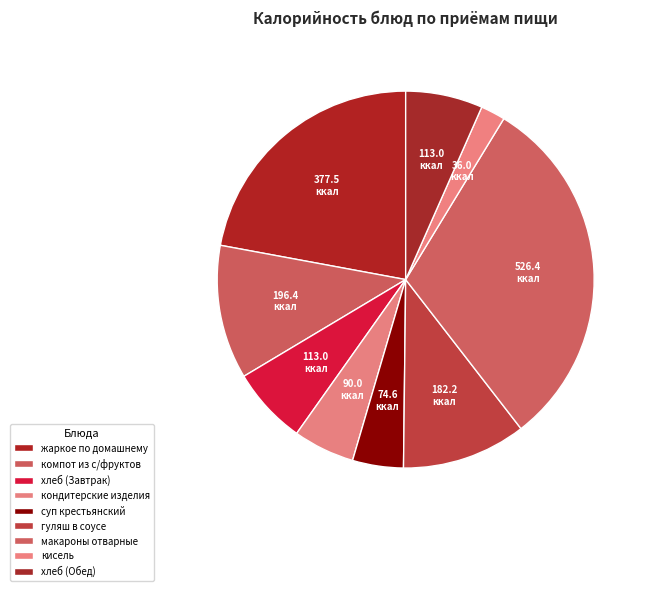

What percentage is the жаркое по домашнему slice, to the nearest percent?

22%